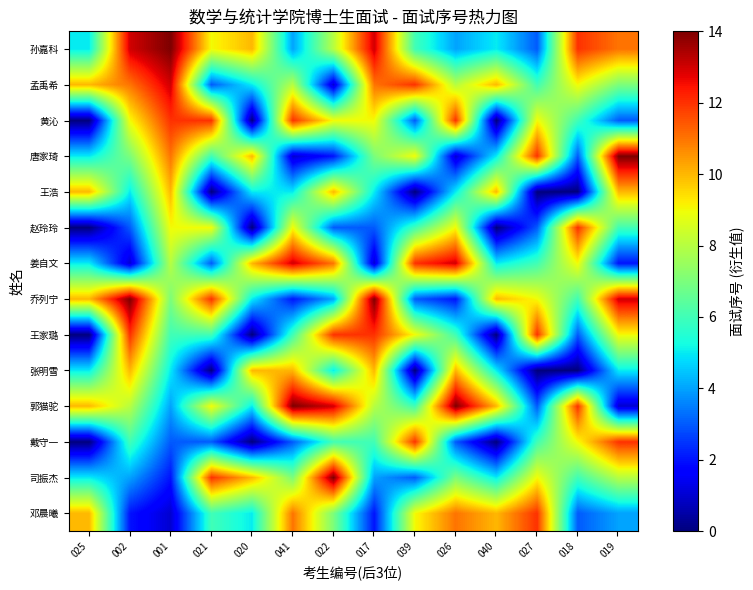

At how many categories does at least one series exceed 2?

14